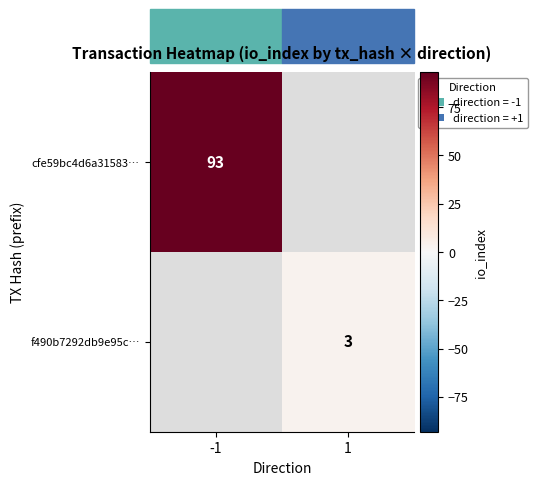

Between 1 and -1, which is larger?

-1